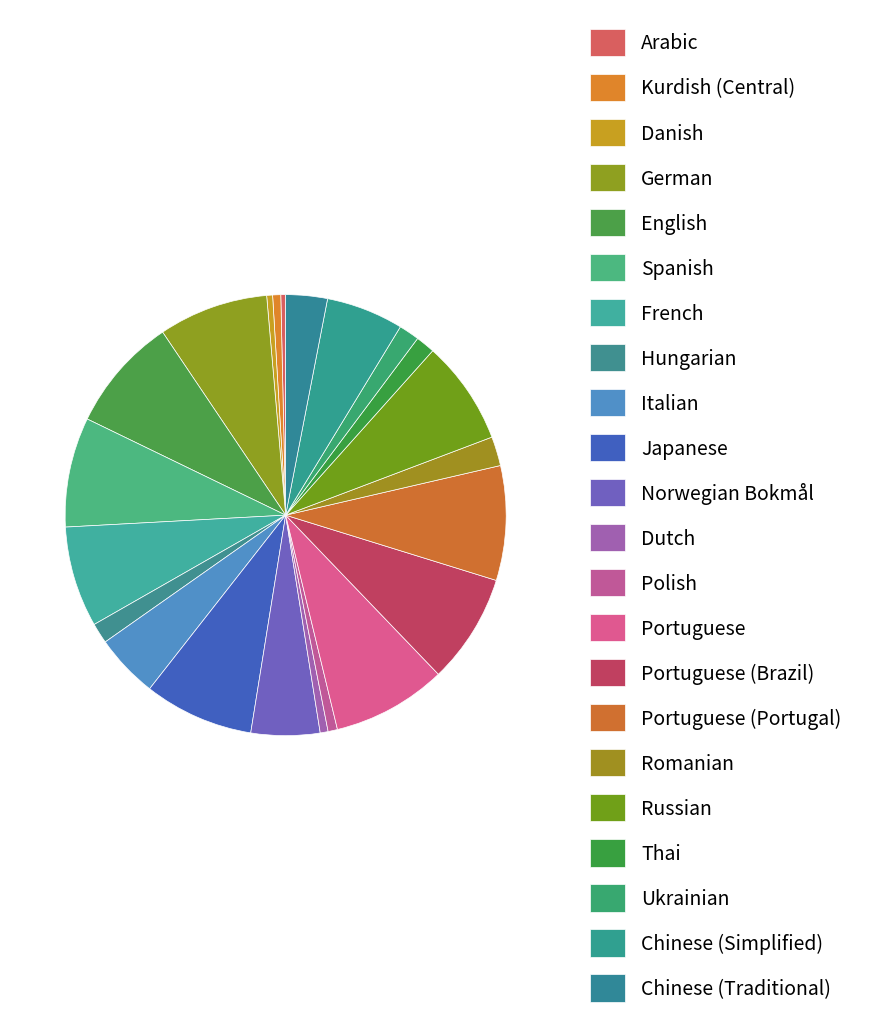

Is there a majority slice in this chart?

No